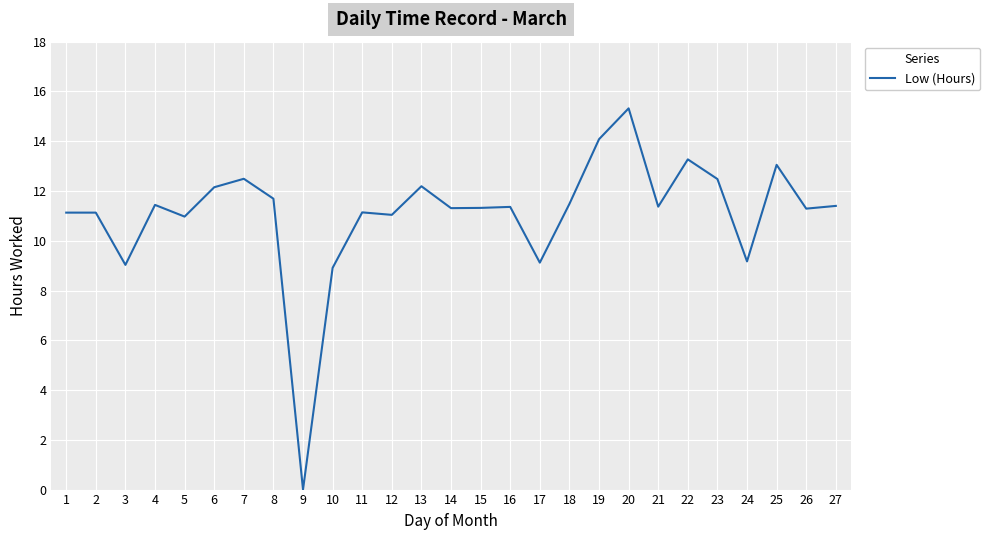

Where does the data first go above 11?

1